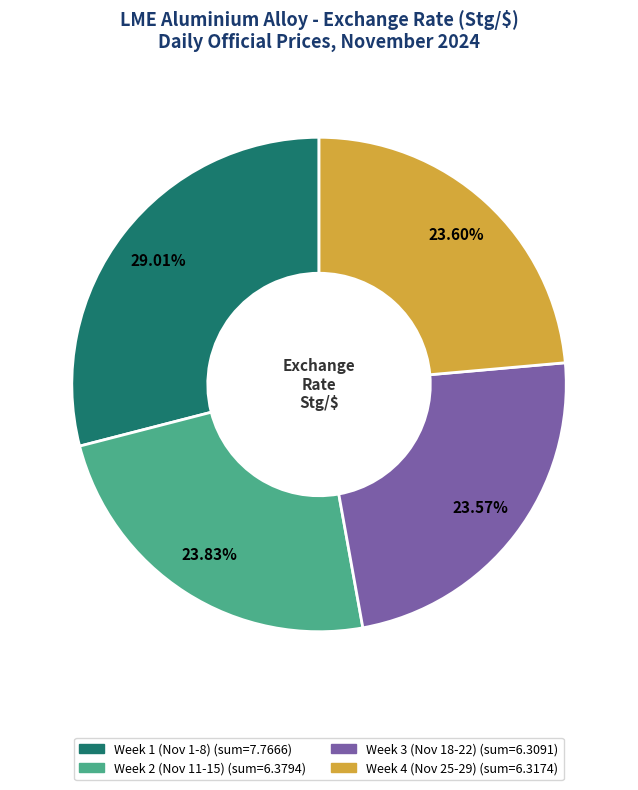

Is there any slice that represents more than half of the pie?

No